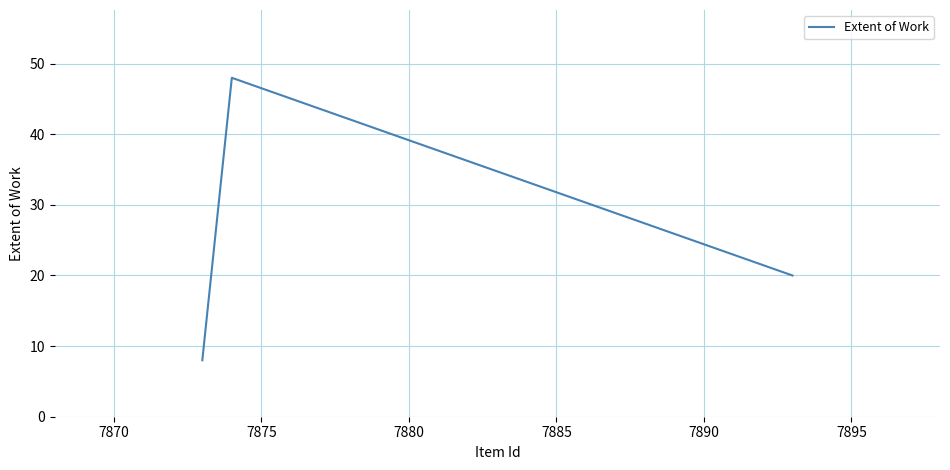

What is the smallest value displayed?

8